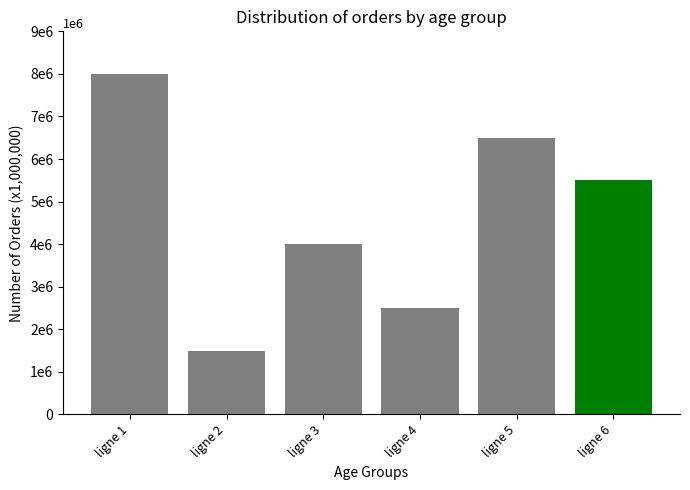

Does the chart contain any negative values?

No